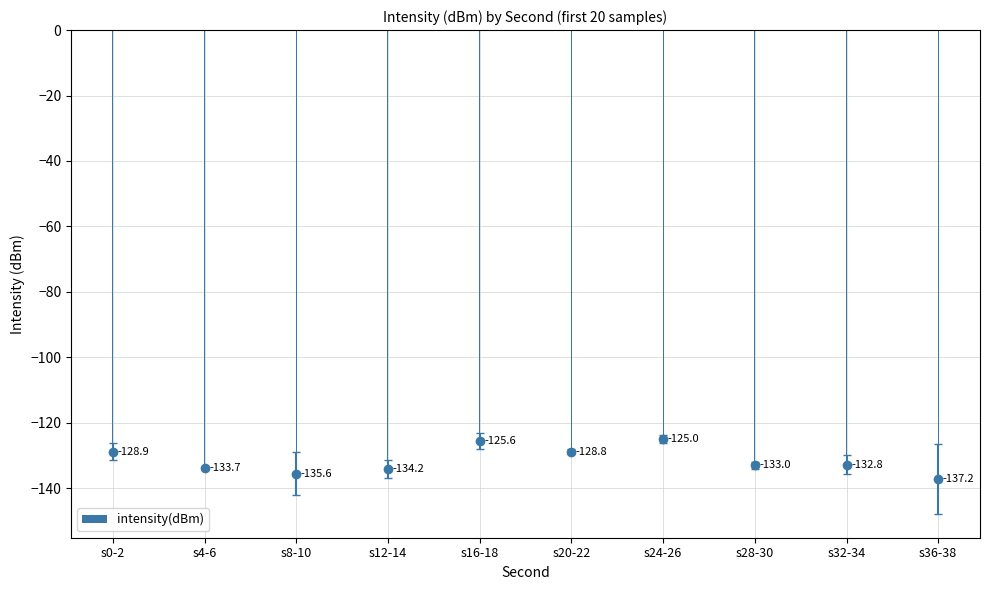

The value at s24-26 is -164.5. True or false?

False